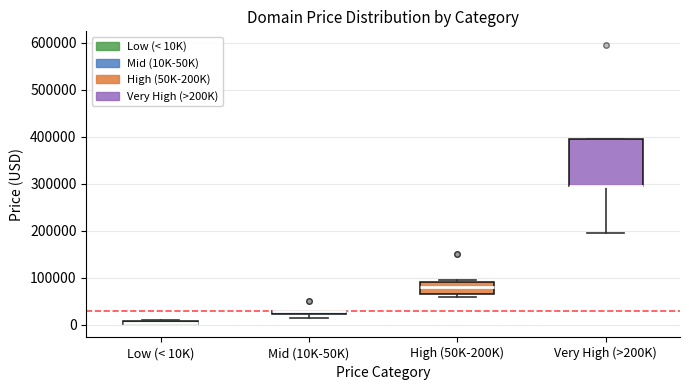

Where is the lower edge of the box for Mid (10K-50K) on the y-axis? The values are not printed on the chart, so give them approximately, as read against the axis.

20000